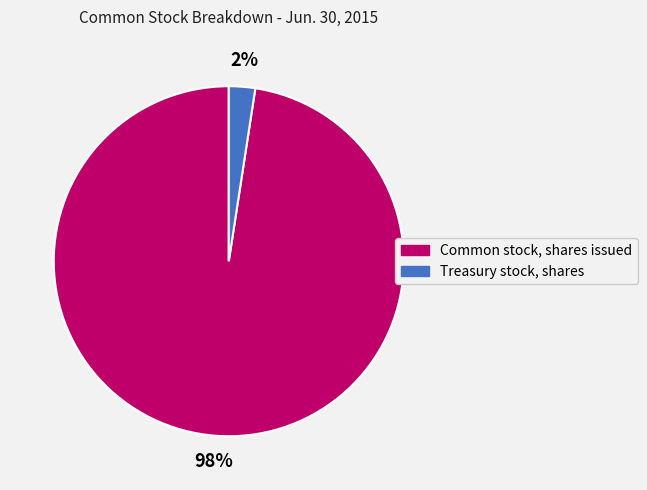

What percentage is the Common stock, shares issued slice, to the nearest percent?

98%